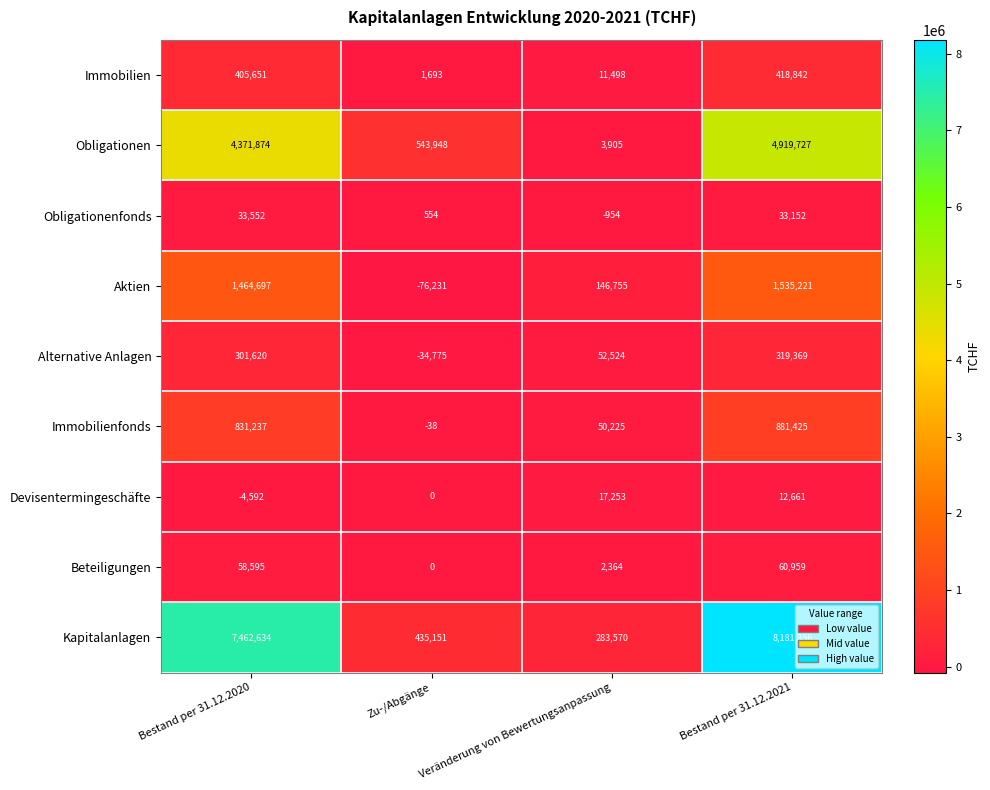

At Bestand per 31.12.2021, list the series in order from largest to smallest.

Kapitalanlagen, Obligationen, Aktien, Immobilienfonds, Immobilien, Alternative Anlagen, Beteiligungen, Obligationenfonds, Devisentermingeschäfte